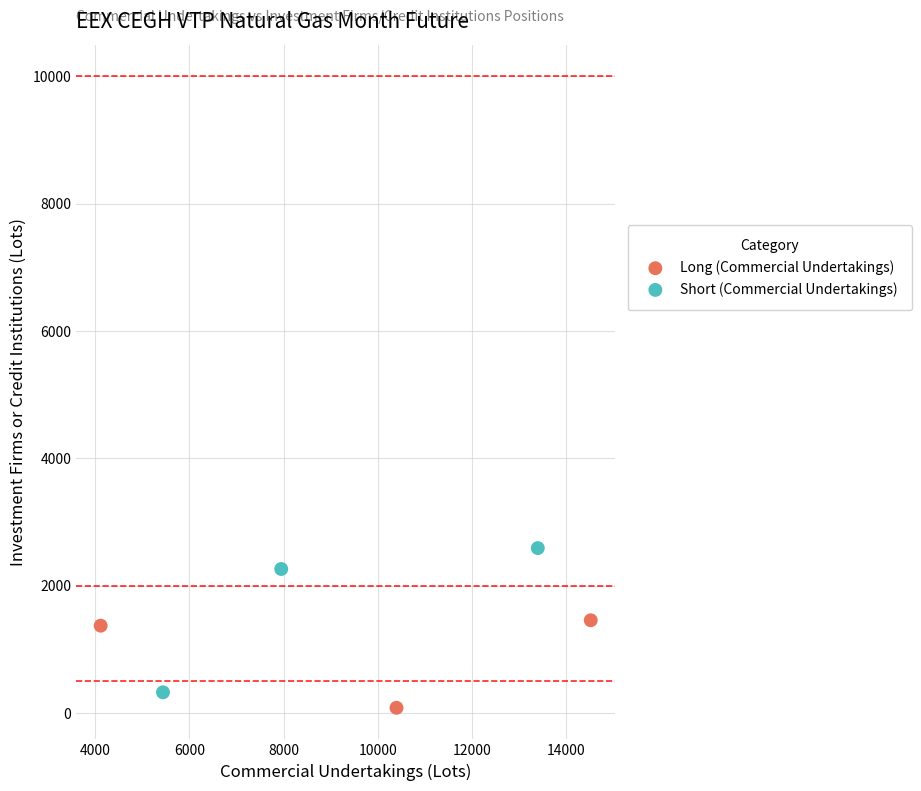

Which series has the widest spread of Y values?

Short (Commercial Undertakings)